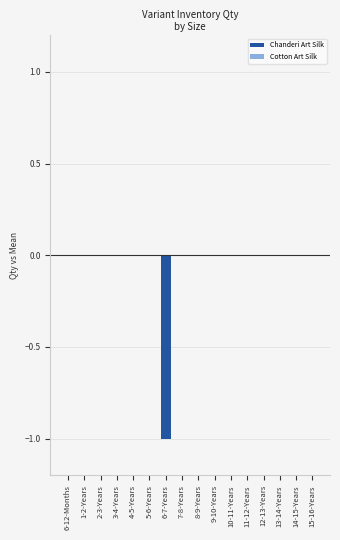

The value at 5-6-Years is -1. True or false?

False